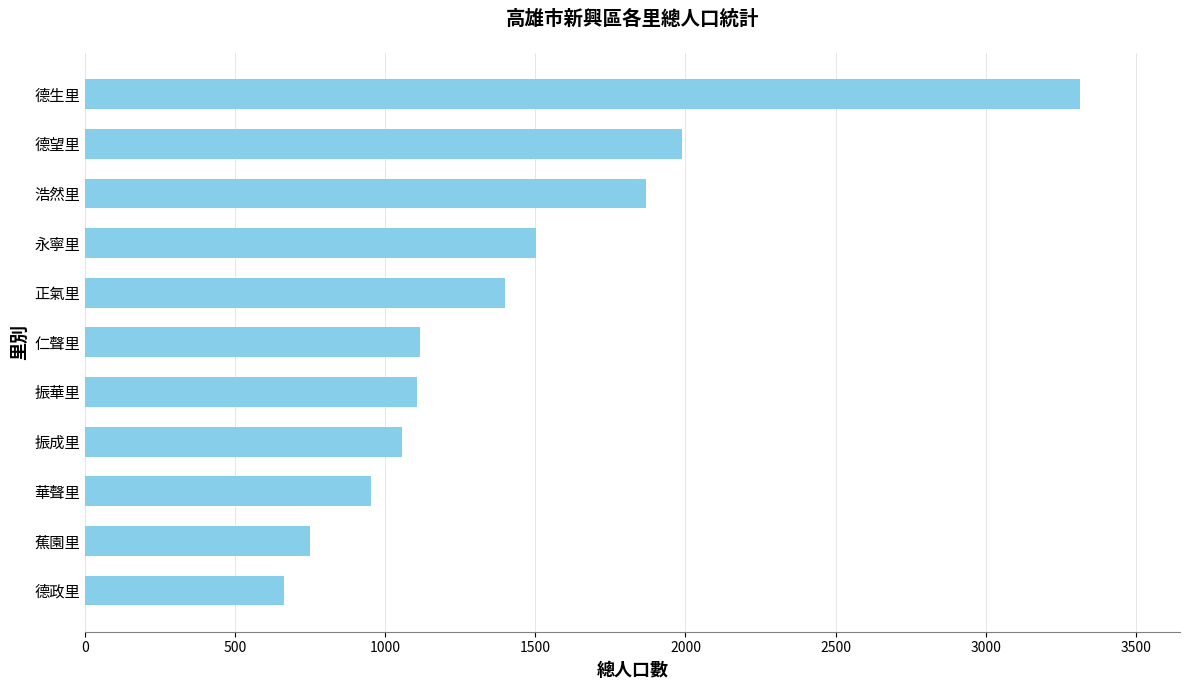

What is the average value?

1429